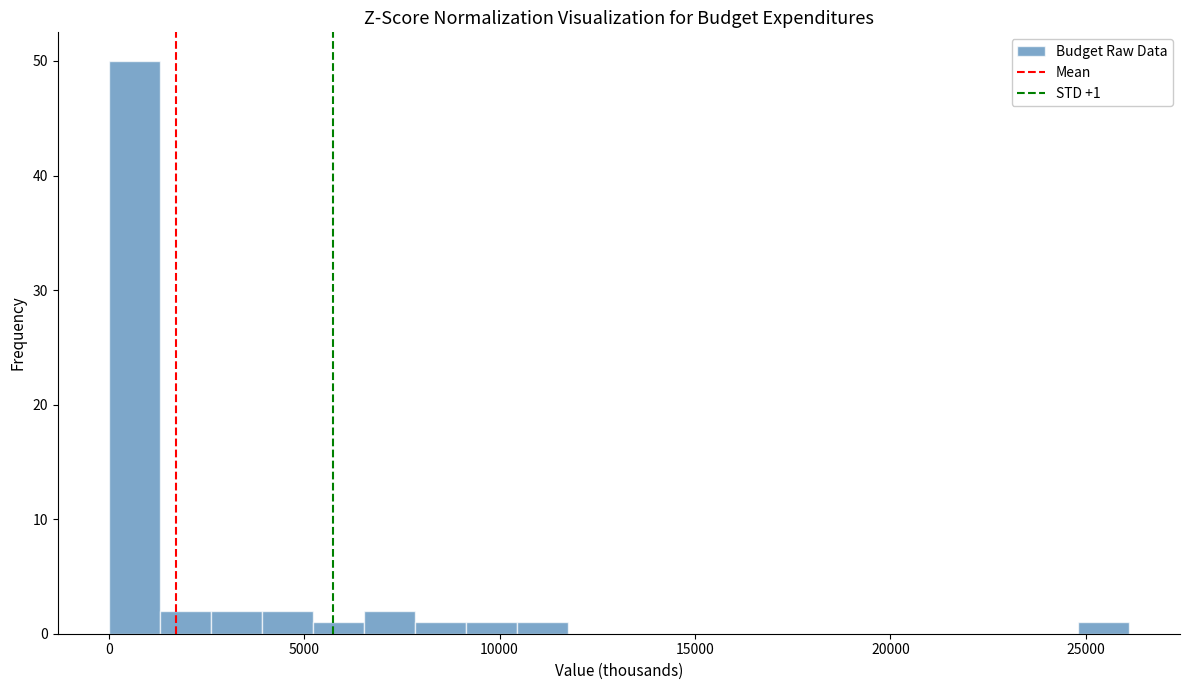

Around what value on the x-axis is the tallest bar? Give the approximate position of its centre, as read against the axis.

500